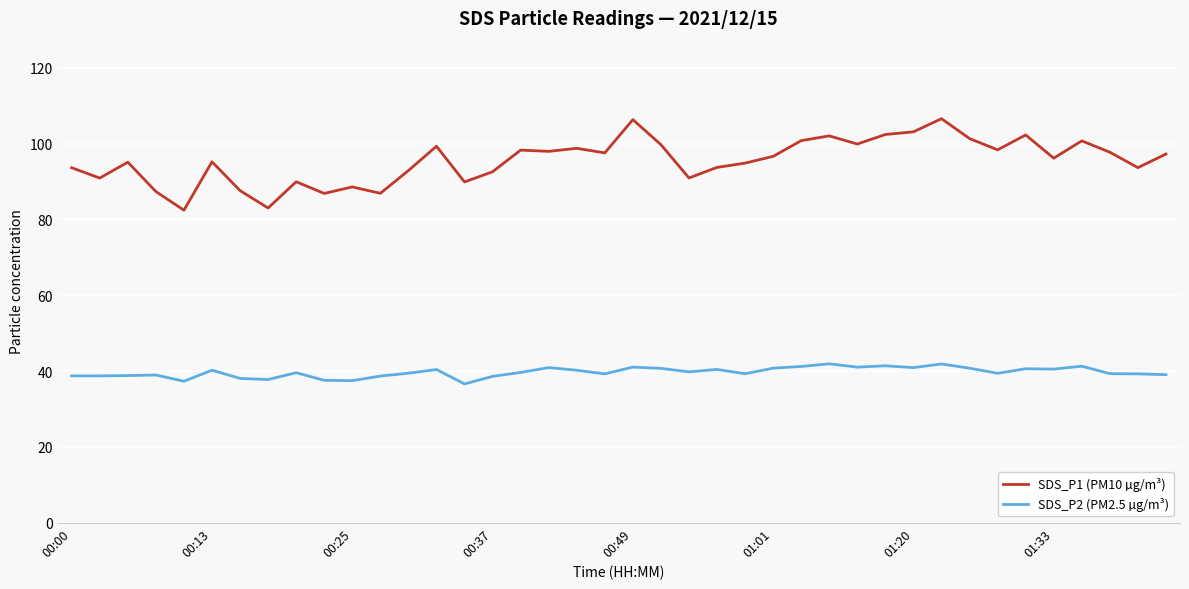

Which series has the largest total across all categories?

SDS_P1 (PM10 µg/m³)